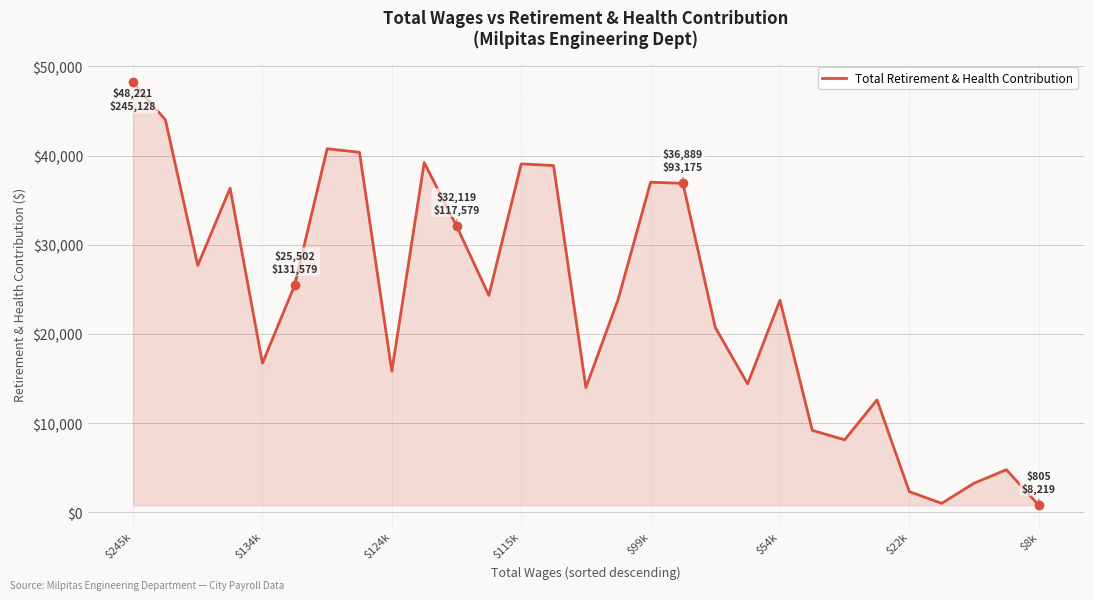

What is the difference between the maximum and minimum values?

47416